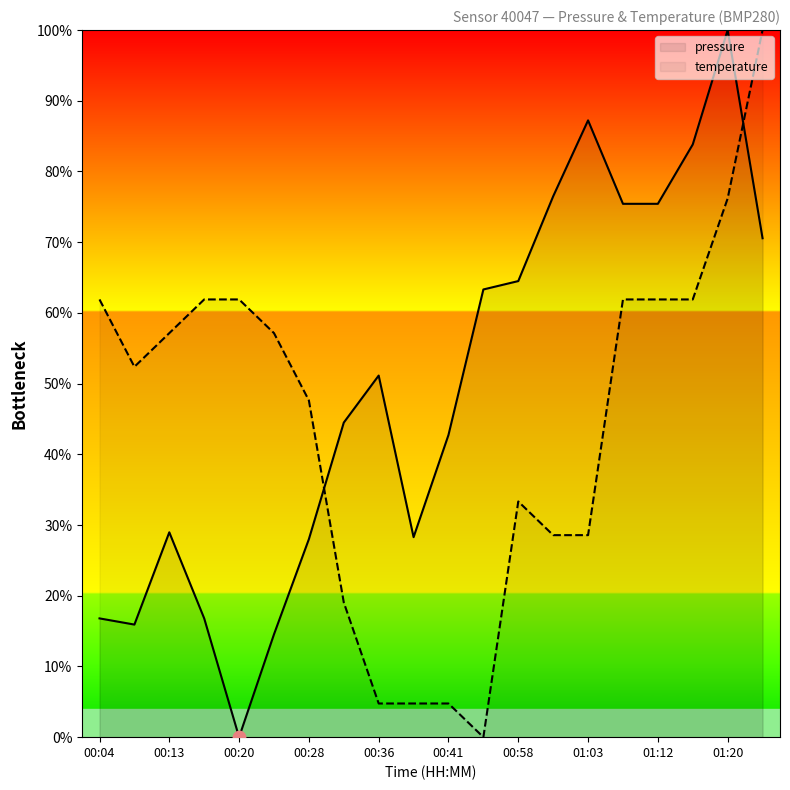

At which category is the sum across all series the highest?

18